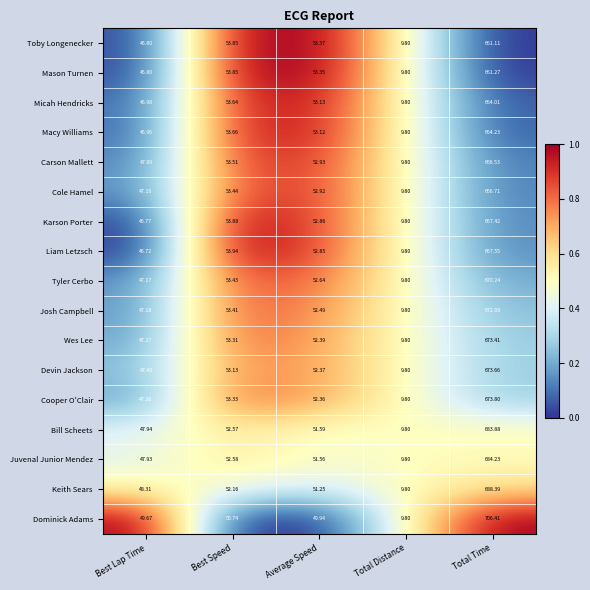

What is the total value across all series at Best Lap Time?

805.4